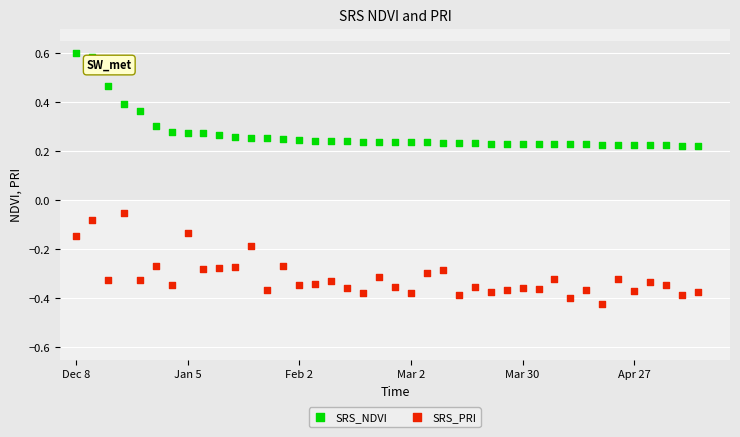

Across all data points, what is the range of X values (max minus min)?

39.0